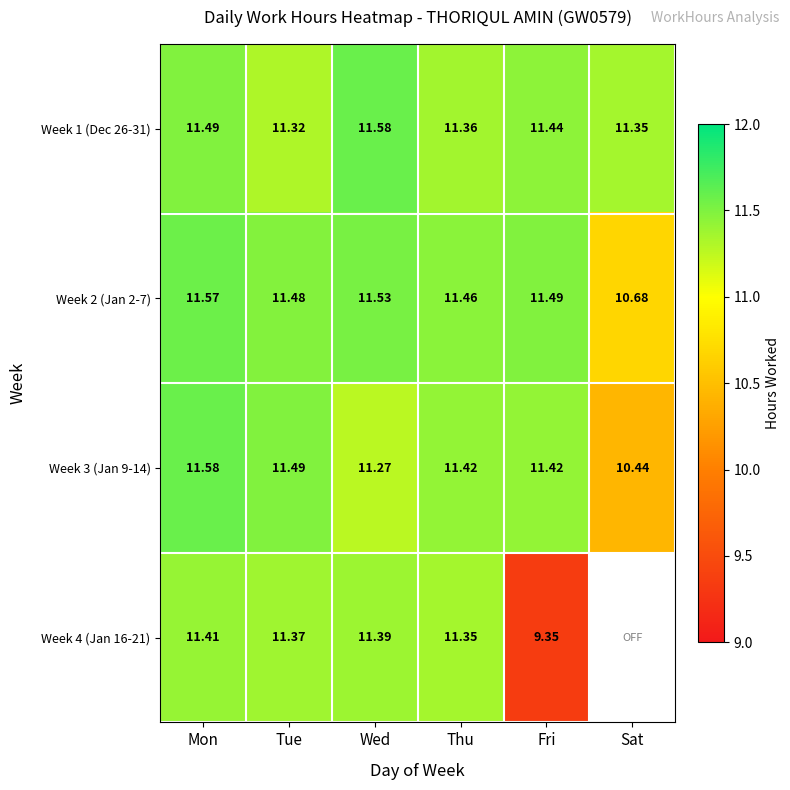

At which label is Week 3 (Jan 9-14) closest to 11?

Wed